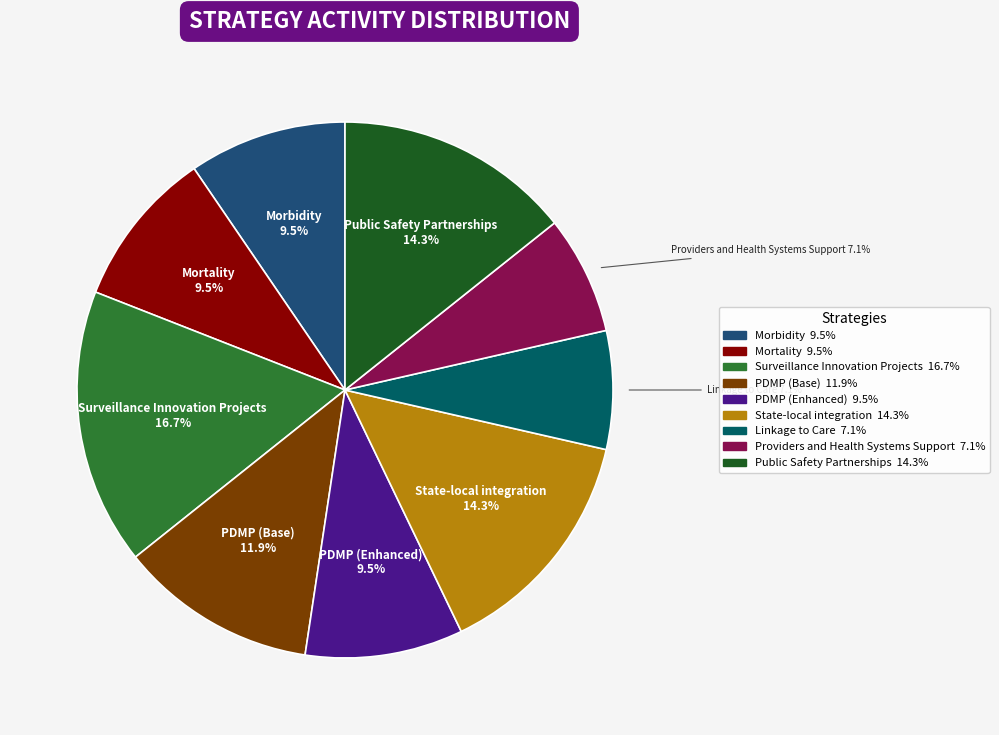

To the nearest percent, what is the difference between the Surveillance Innovation Projects and Linkage to Care slice percentages?

10%